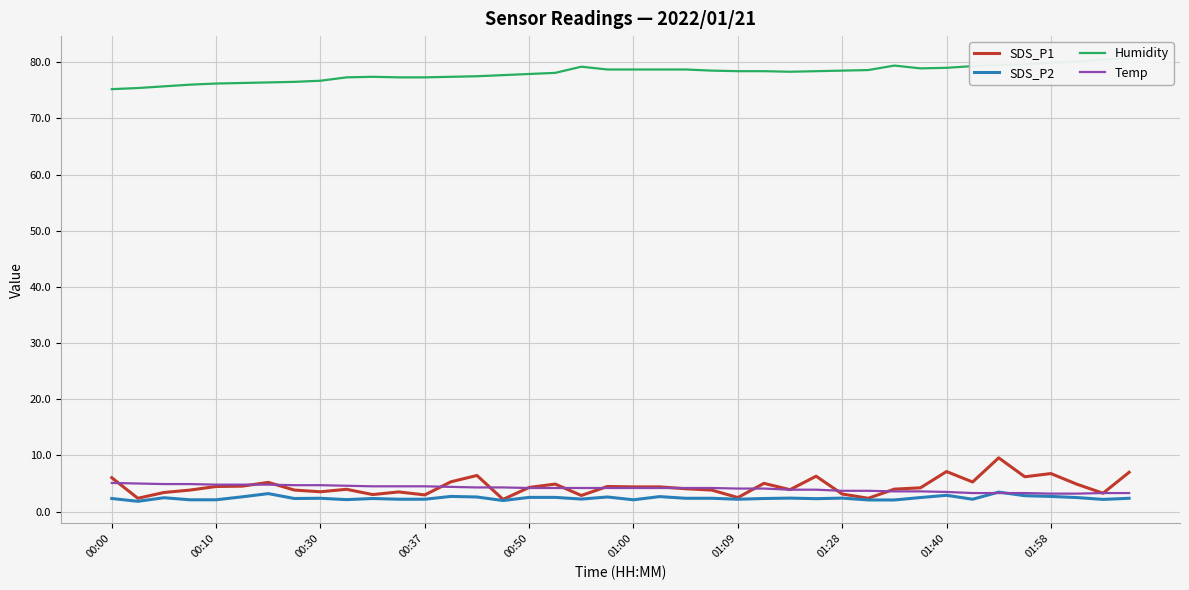

Which series has the widest spread of values?

SDS_P1